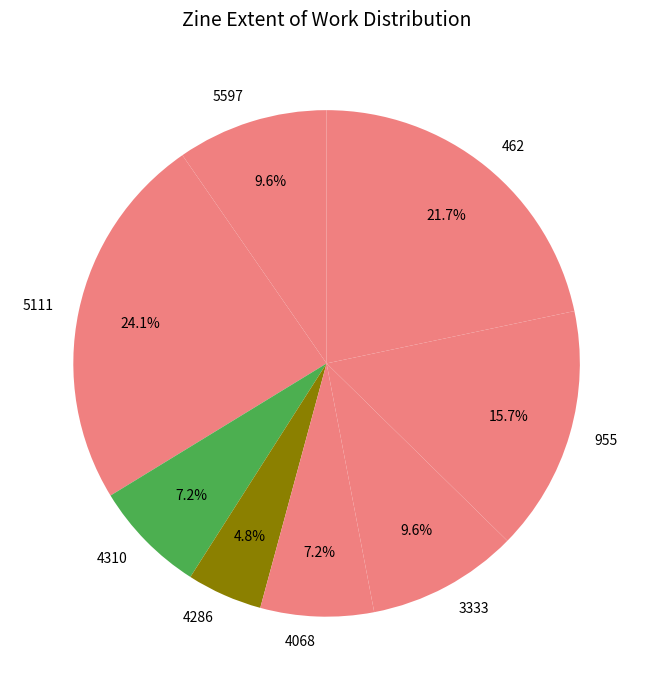

To the nearest percent, what is the difference between the largest and smallest slice percentages?

19%